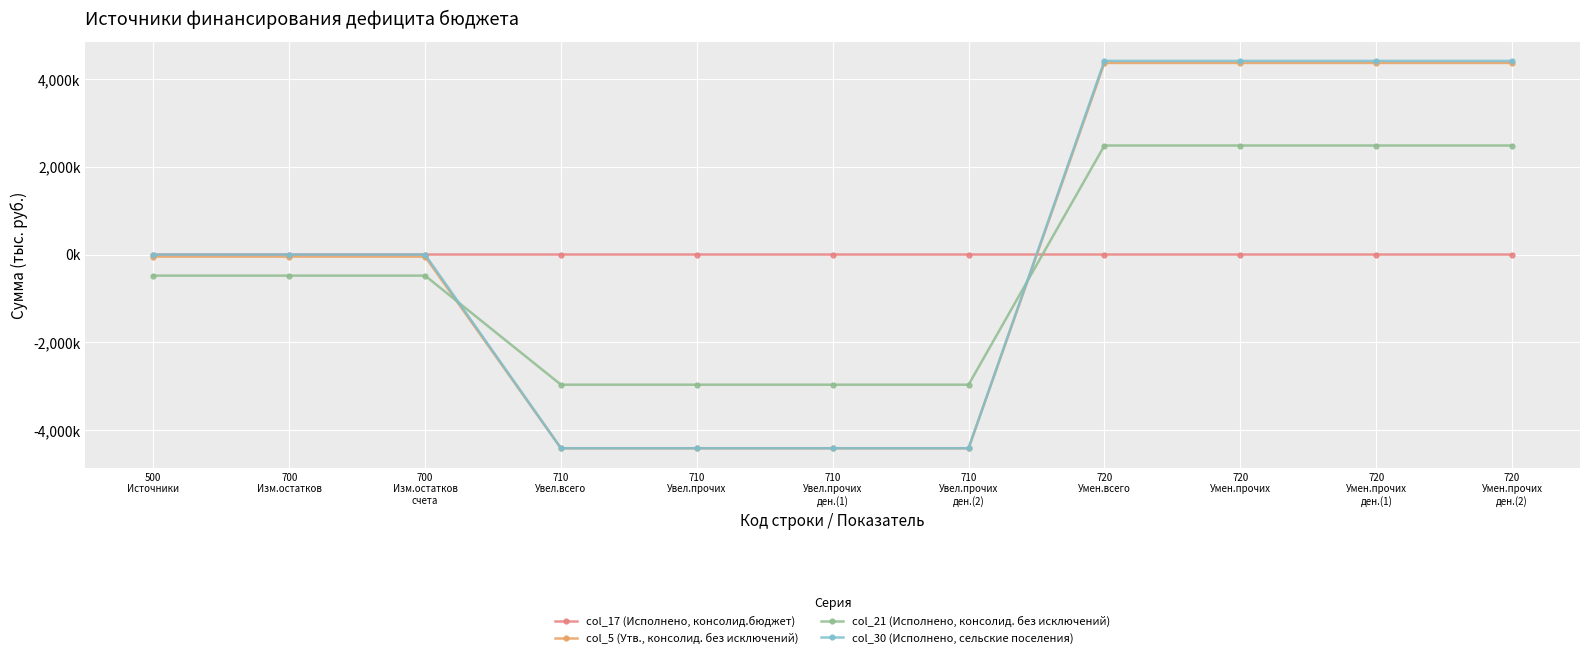

Which category has the highest value across all series?

720
Умен.всего